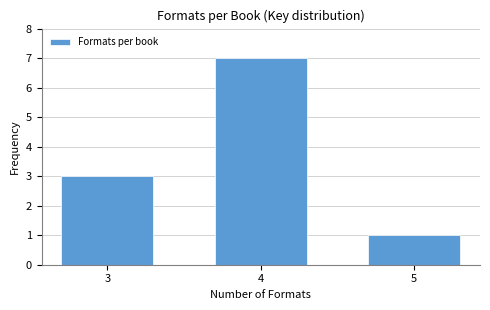

Reading right to left, transcribe all the data shown in this chart.

1	7	3